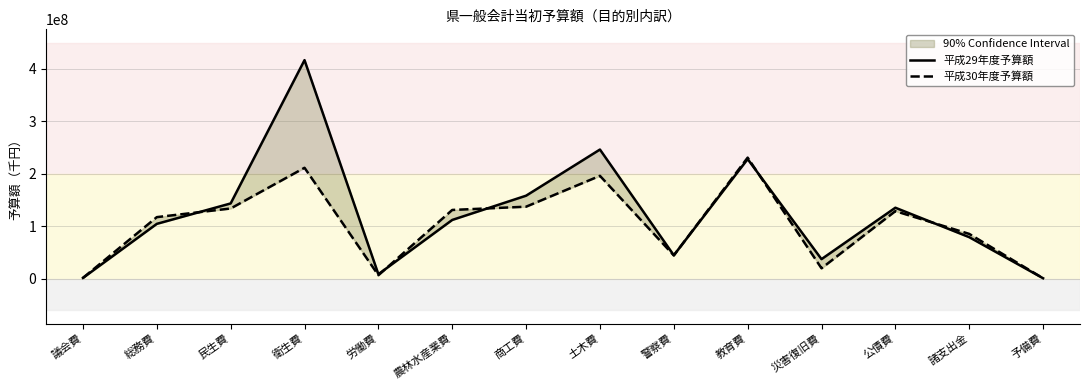

Where is 平成29年度予算額 nearest to the value 208898048?

教育費